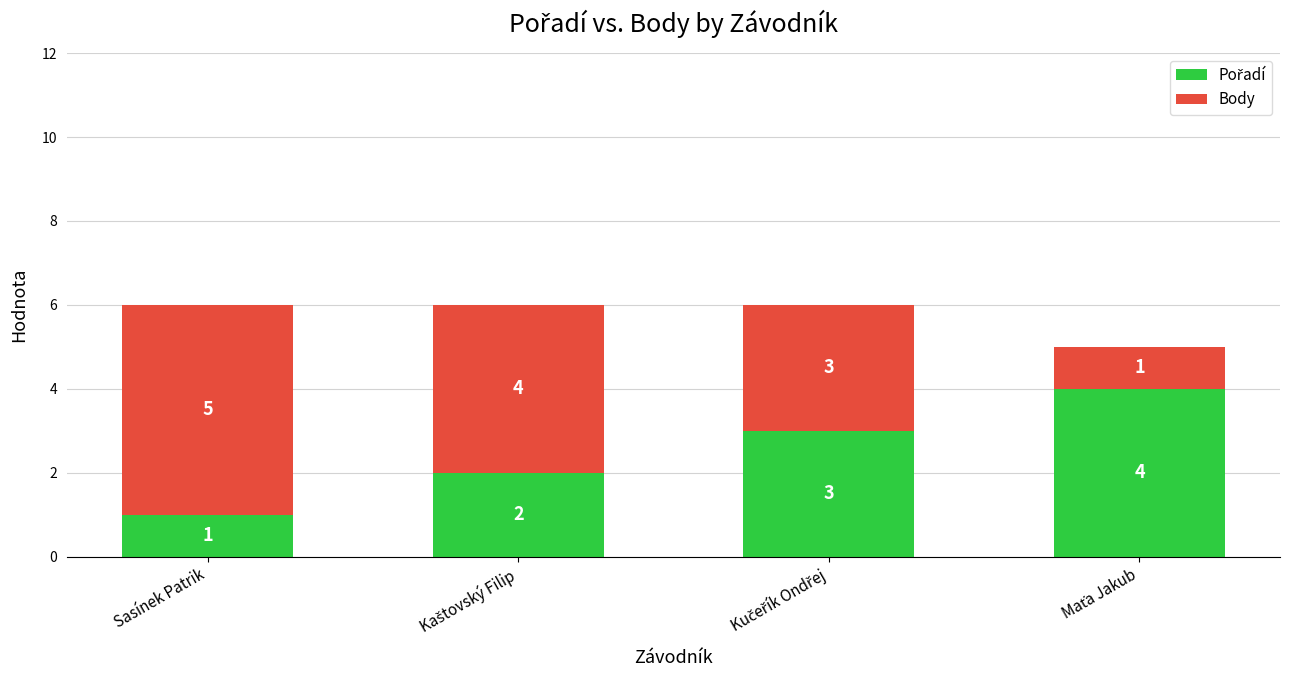

How many data points does each series have?

4